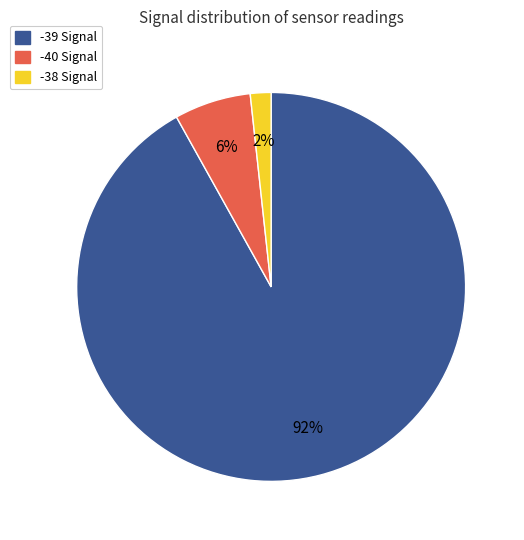

To the nearest percent, what is the difference between the largest and smallest slice percentages?

90%